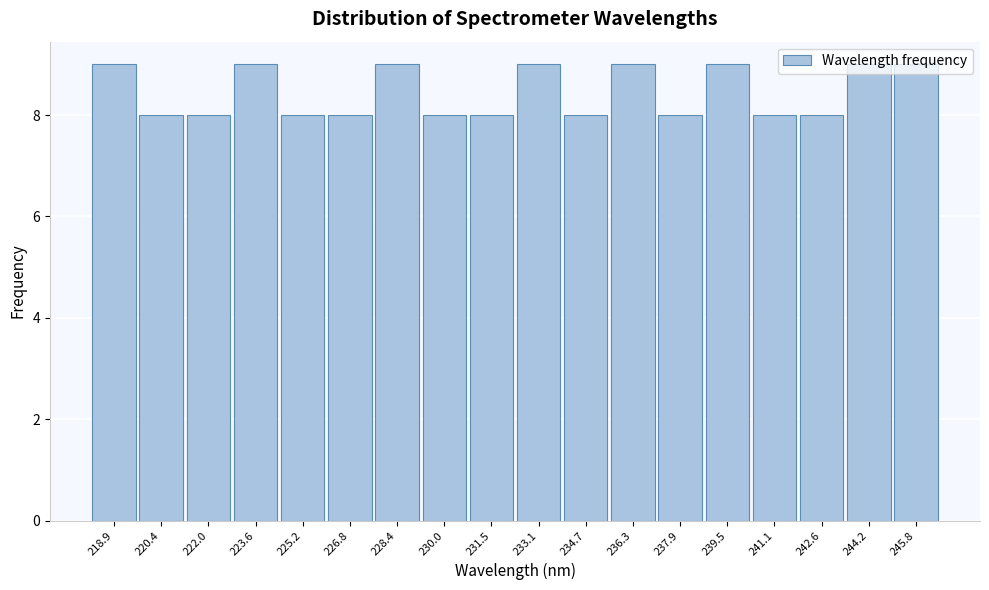

Reading left to right, list every bar in this chart as the range it spans on the x-axis followed by its height. Neither the bar edges nor the heights are printed on the chart, so give them approximately, as read against the axes.

218.0 to 219.6: 9
219.6 to 221.2: 8
221.2 to 222.8: 8
222.8 to 224.4: 9
224.4 to 226.0: 8
226.0 to 227.6: 8
227.6 to 229.2: 9
229.2 to 230.8: 8
230.8 to 232.4: 8
232.4 to 234.0: 9
234.0 to 235.6: 8
235.6 to 237.0: 9
237.0 to 238.6: 8
238.6 to 240.2: 9
240.2 to 241.8: 8
241.8 to 243.4: 8
243.4 to 245.0: 9
245.0 to 246.6: 9